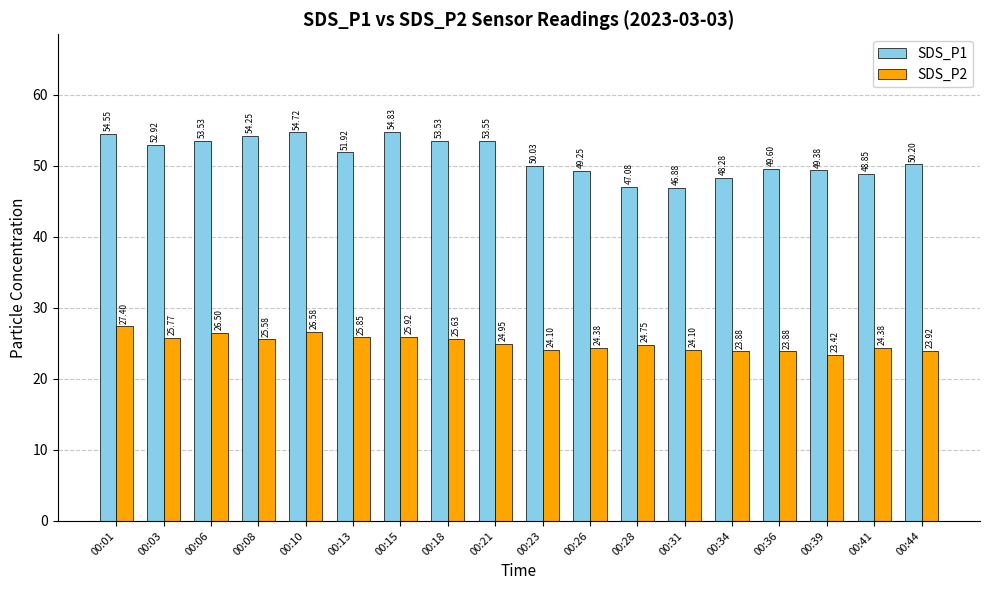

At which label does SDS_P1 reach its minimum?

00:31